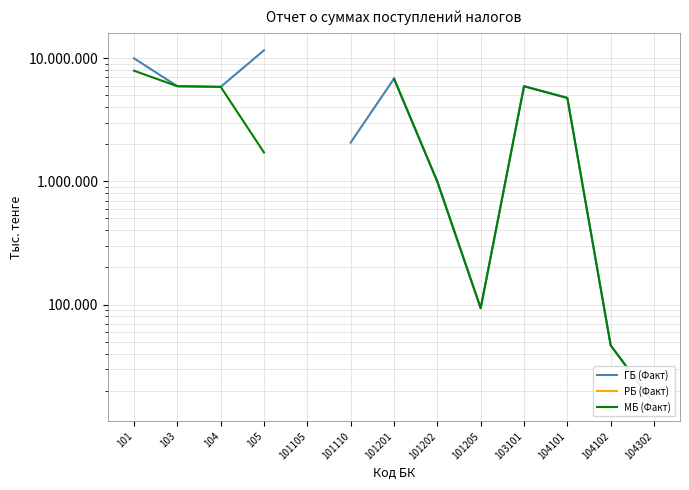

At which category does ГБ (Факт) reach its first local valley?

104